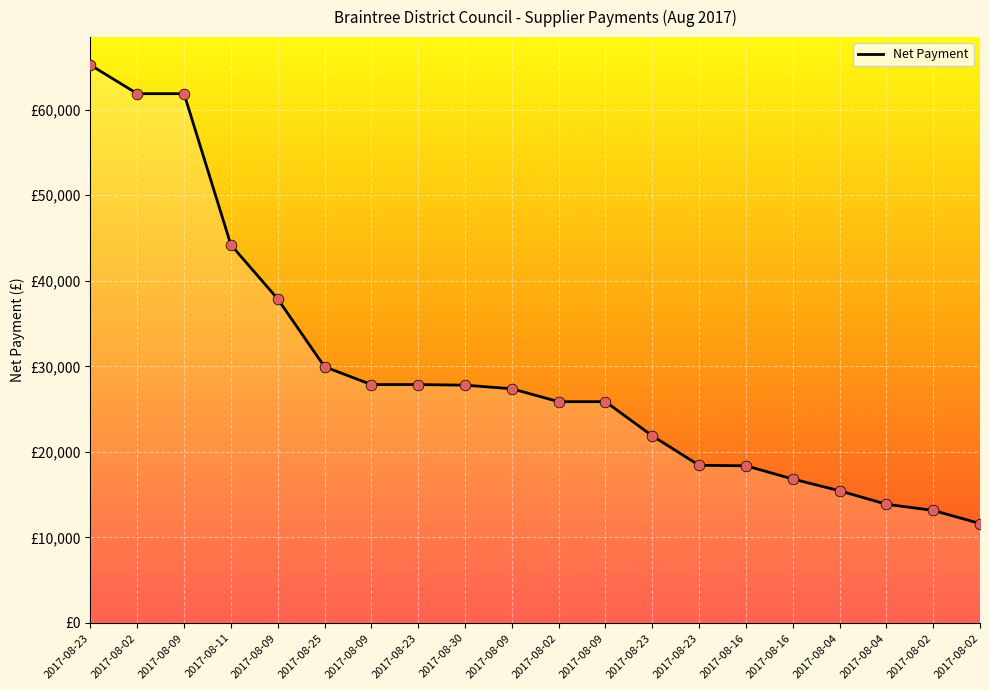

What is the change in value from 2017-08-23 to 2017-08-09?

-1999.7